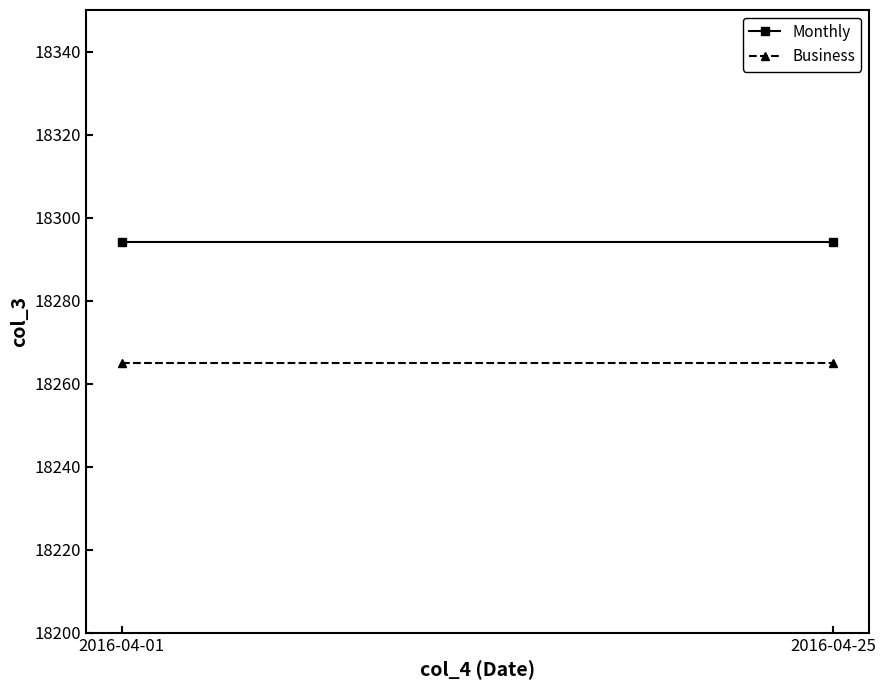

Which series has the widest spread of values?

Monthly